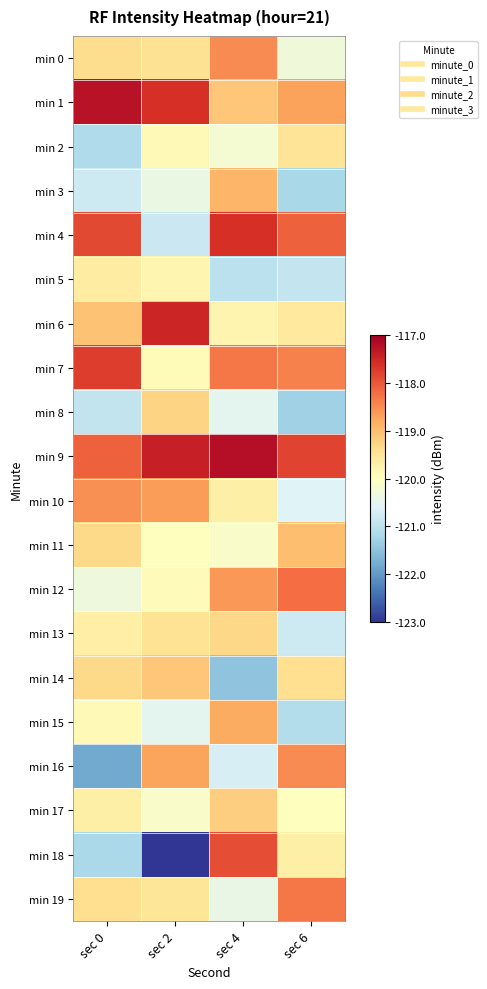

What is the maximum value shown in the chart?

-117.2